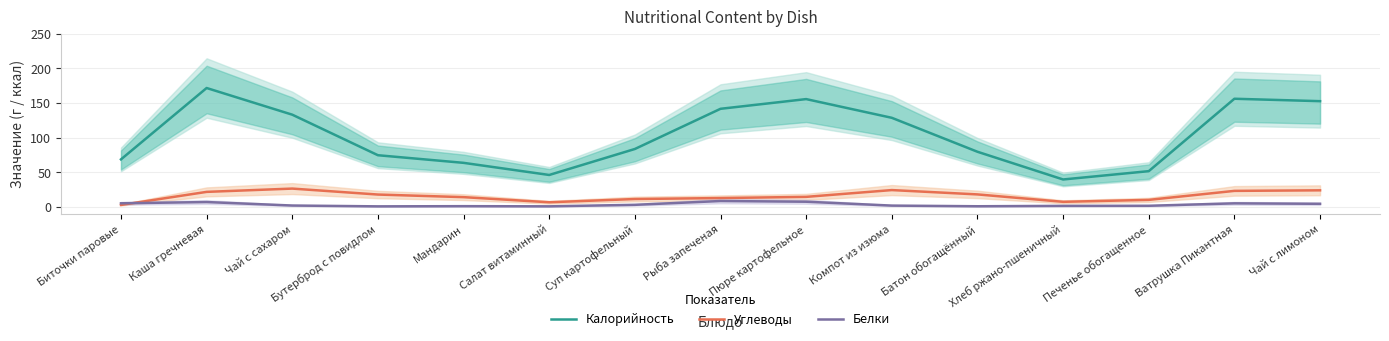

Reading left to right, extract all data points from this chart.

Калорийность: 68.5	171.5	133.0	74.5	63.5	46.0	83.5	141.5	155.5	128.5	79.5	39.5	51.5	156.0	152.5
Углеводы: 2.8	21.6	26.4	17.8	14.0	6.6	11.3	12.7	14.4	24.2	17.9	7.2	10.1	23.1	23.9
Белки: 5.1	6.9	1.9	0.7	1.0	0.7	2.9	8.4	7.4	1.8	0.8	1.4	1.6	5.0	4.4